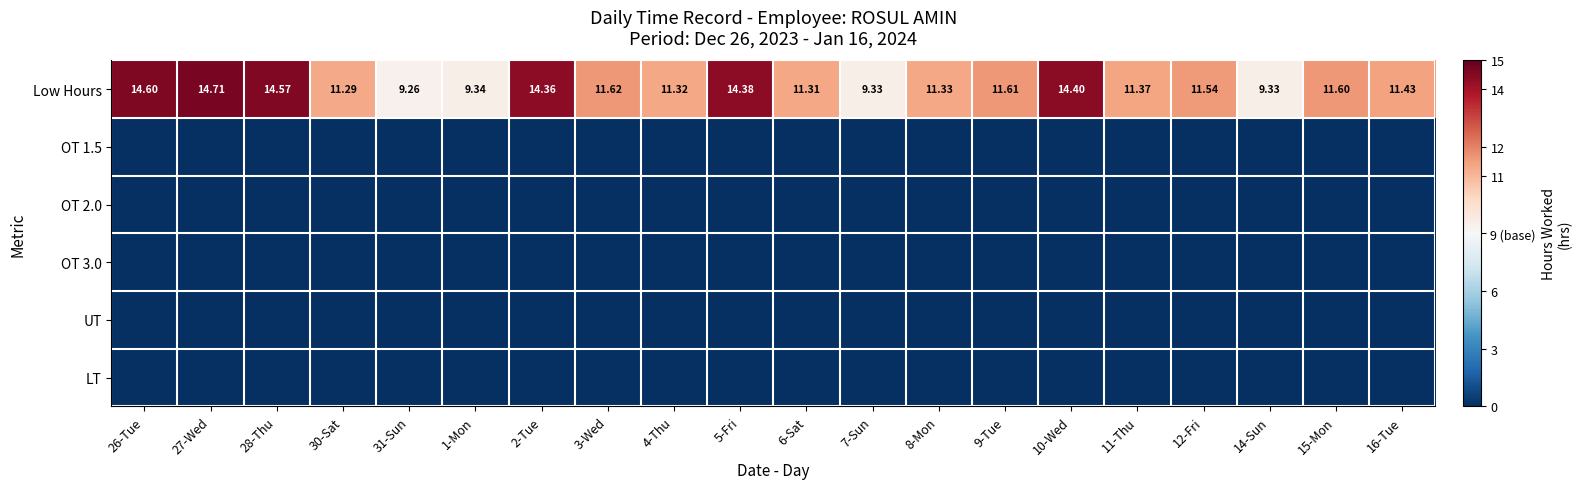

What is the total value across all series at 27-Wed?

14.7